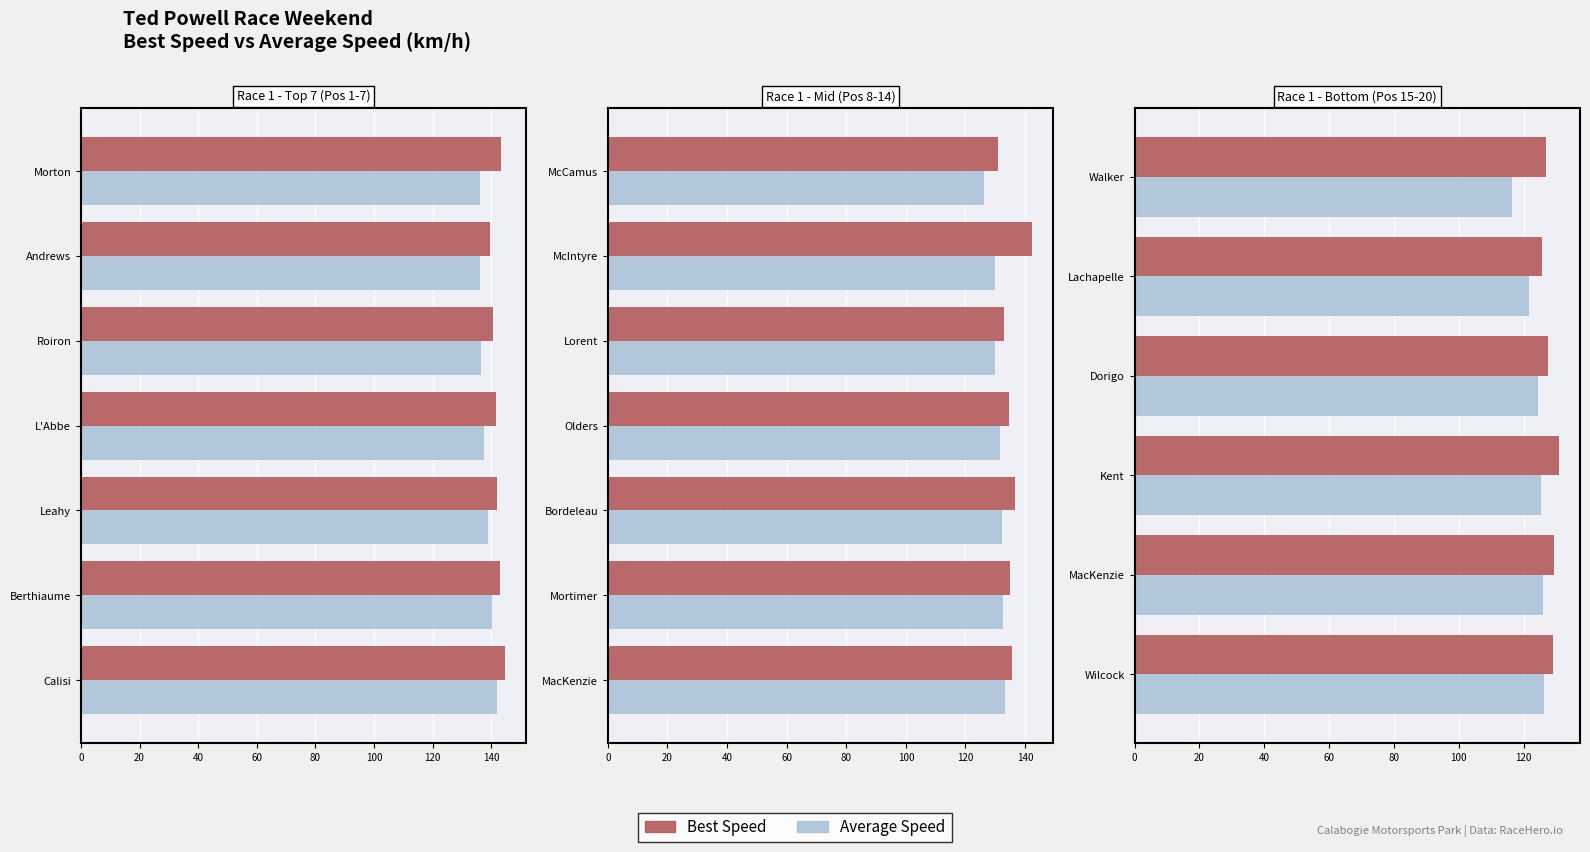

How many data points does each series have?

6